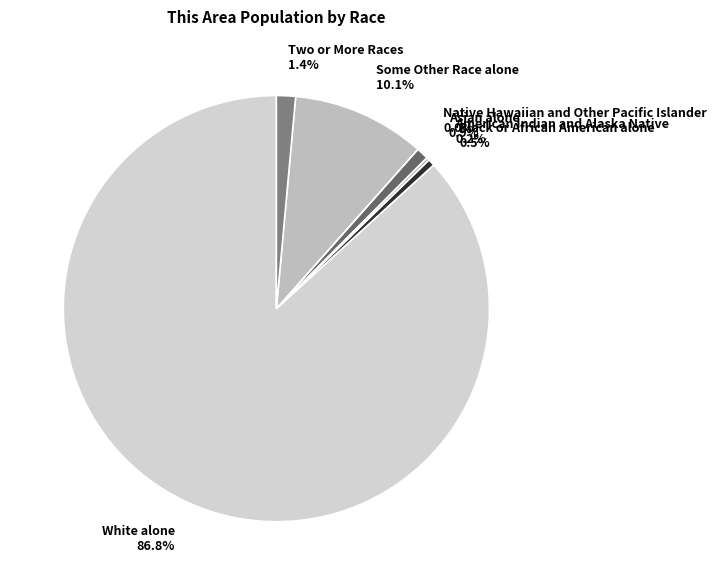

What percentage is the White alone slice, to the nearest percent?

87%